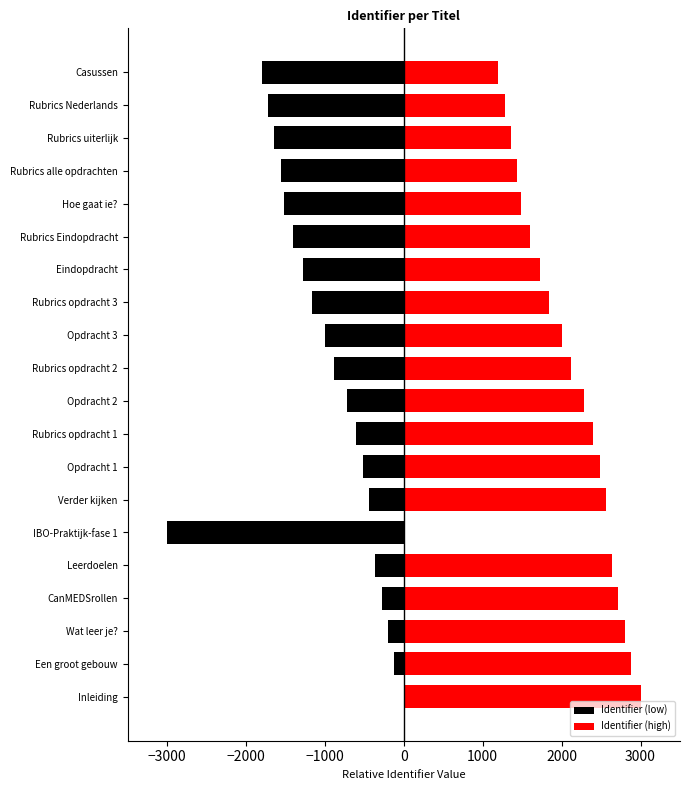

How many bars are there in total?

40